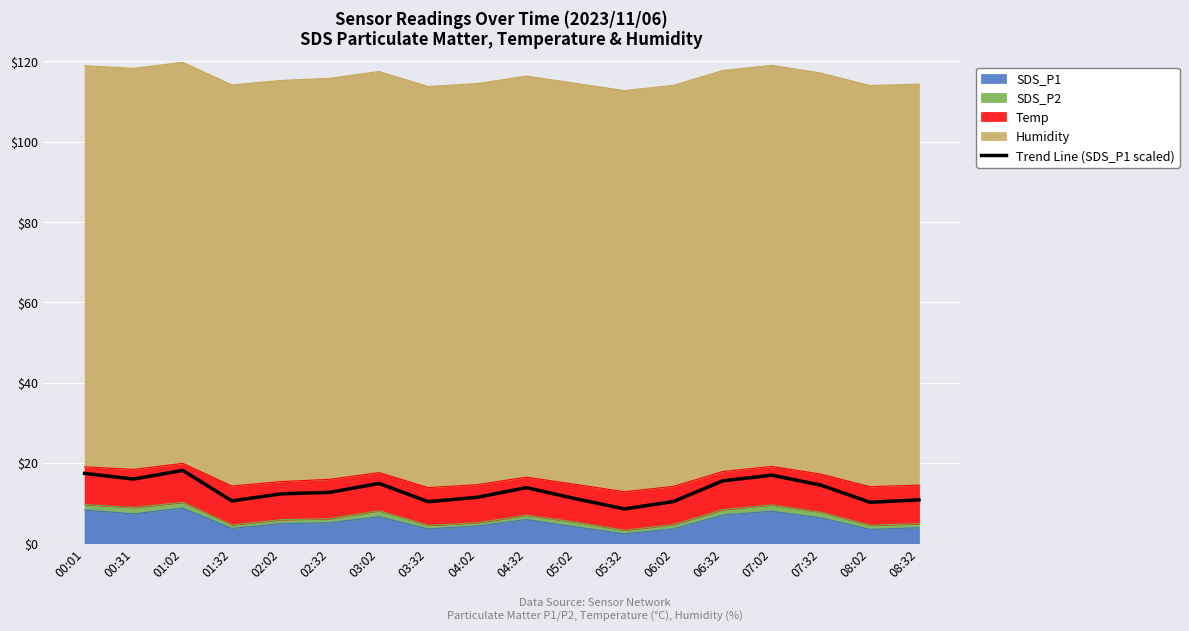

Reading left to right, what are all the values shown in this chart?

17.4	16.0	18.2	10.6	12.3	12.7	14.9	10.4	11.4	13.9	11.1	8.6	10.4	15.5	17.0	14.5	10.2	10.8